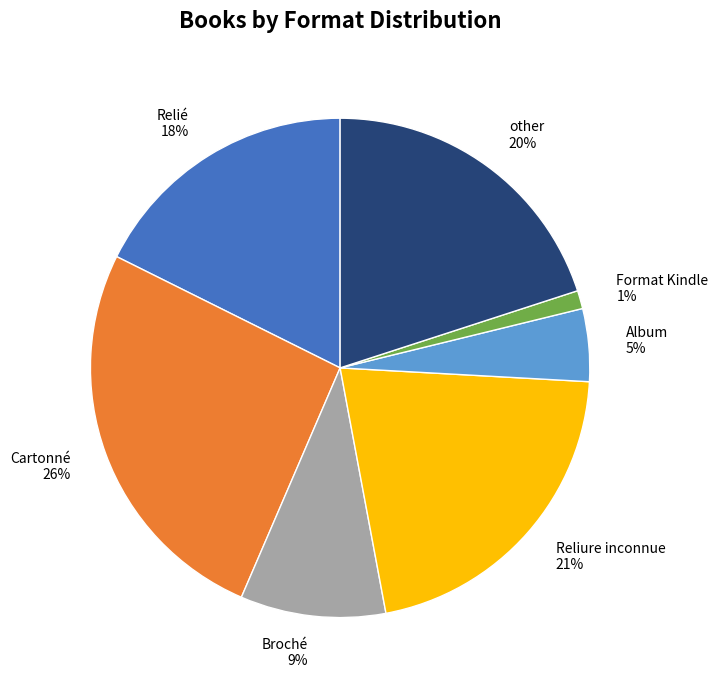

Which slice is the smallest?

Format Kindle